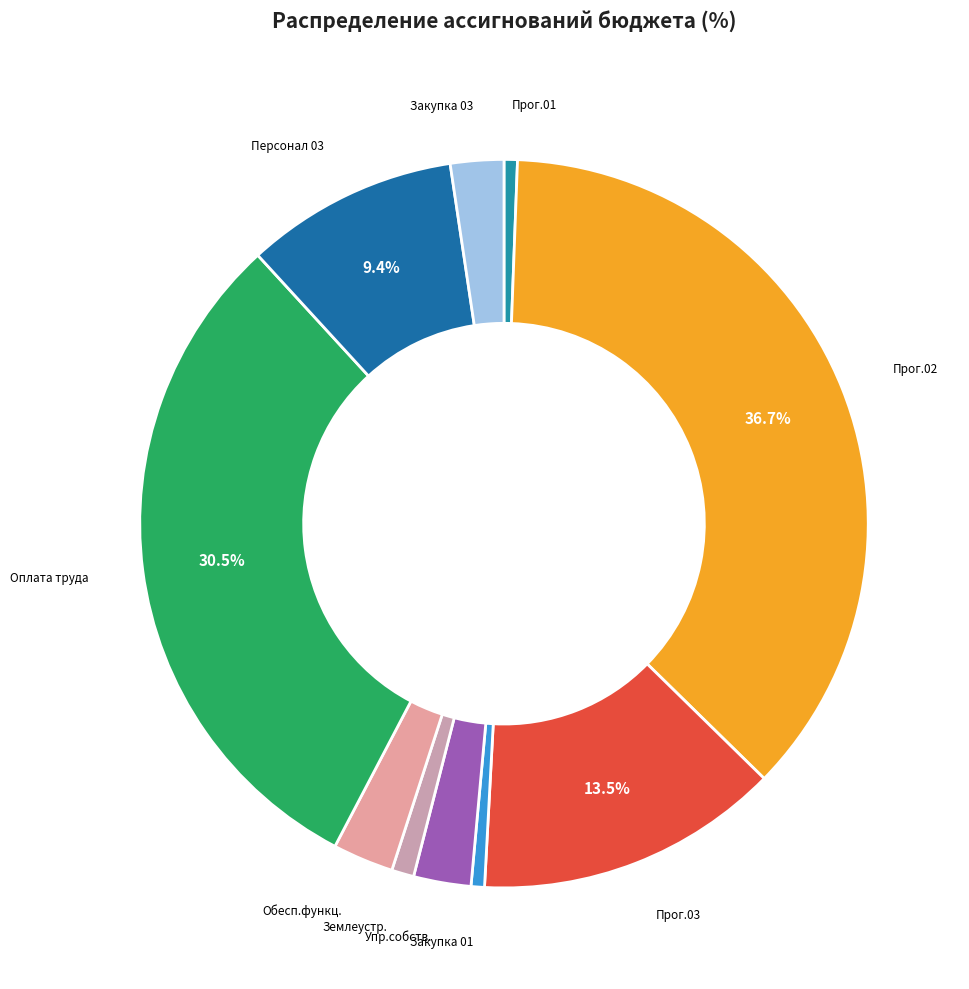

Approximately how many times larger is the value at Персонал 03 compared to Закупка 01?

15.9